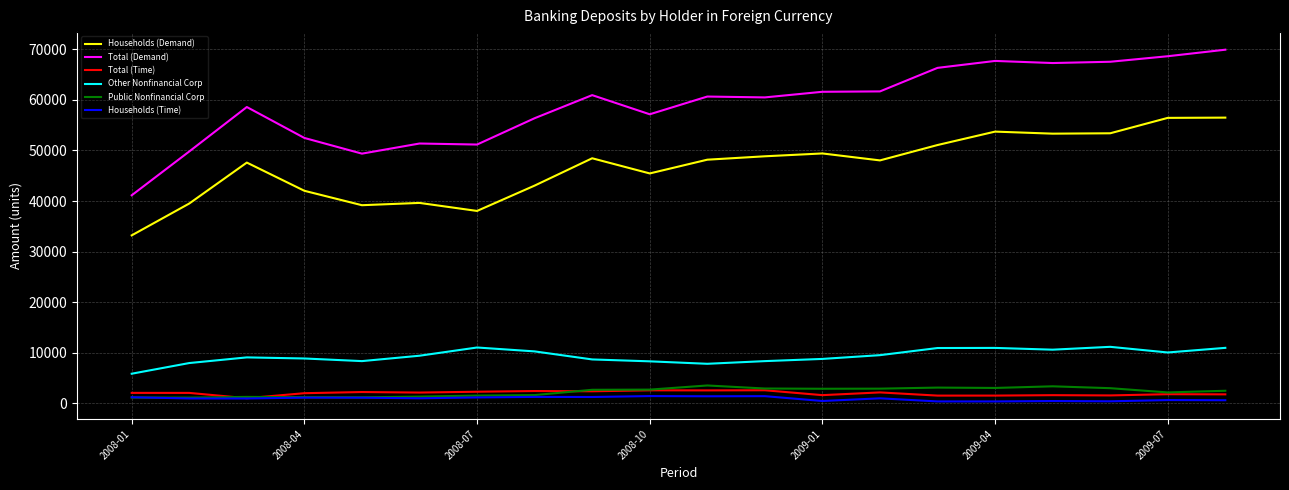

Does the chart display data point markers on the line(s)?

No